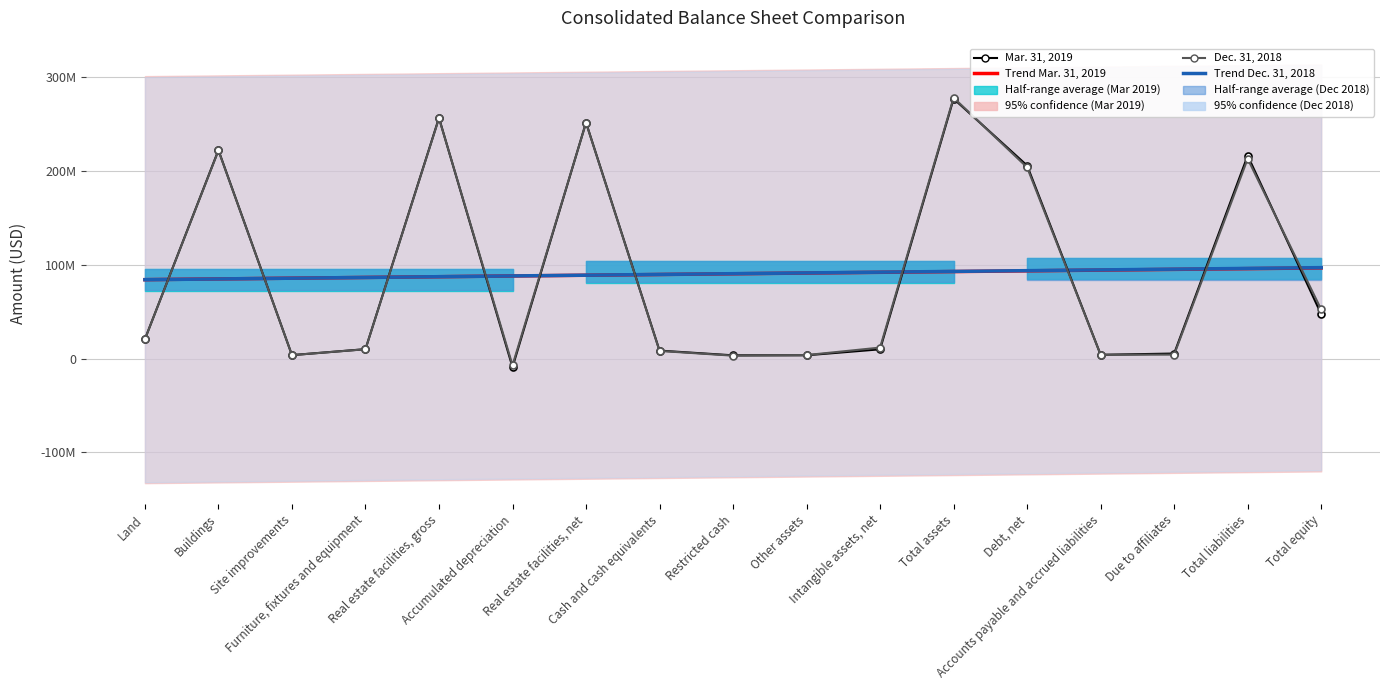

Read the Mar. 31, 2019 value at Debt, net.

205645795.0